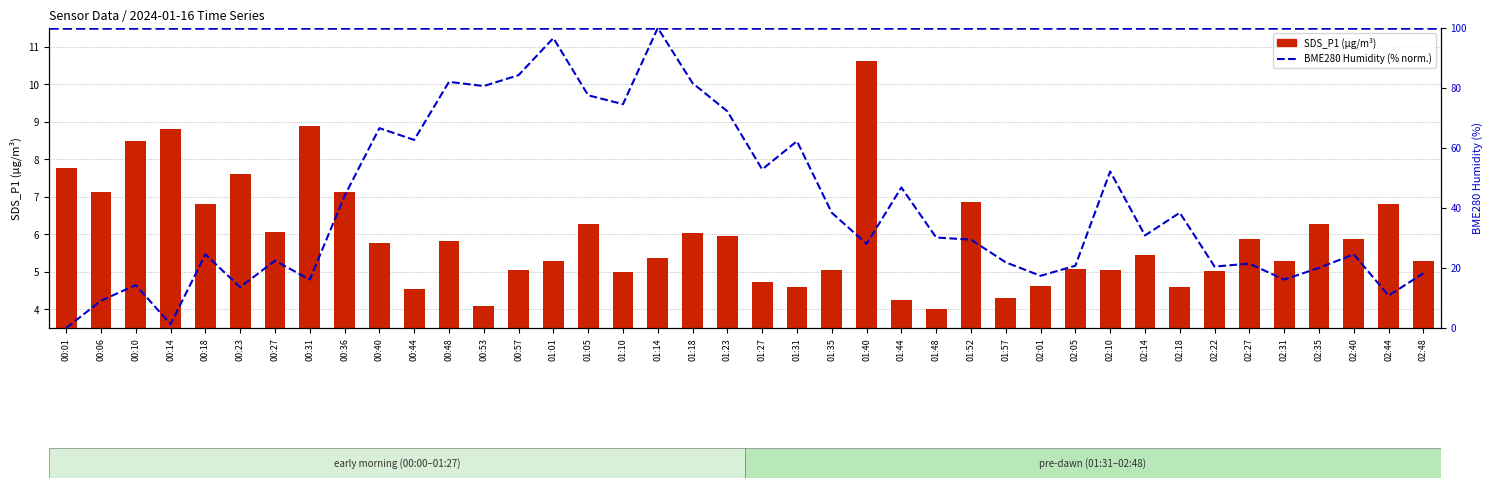

The value of SDS_P1 at 02:05 is 5.1. True or false?

True